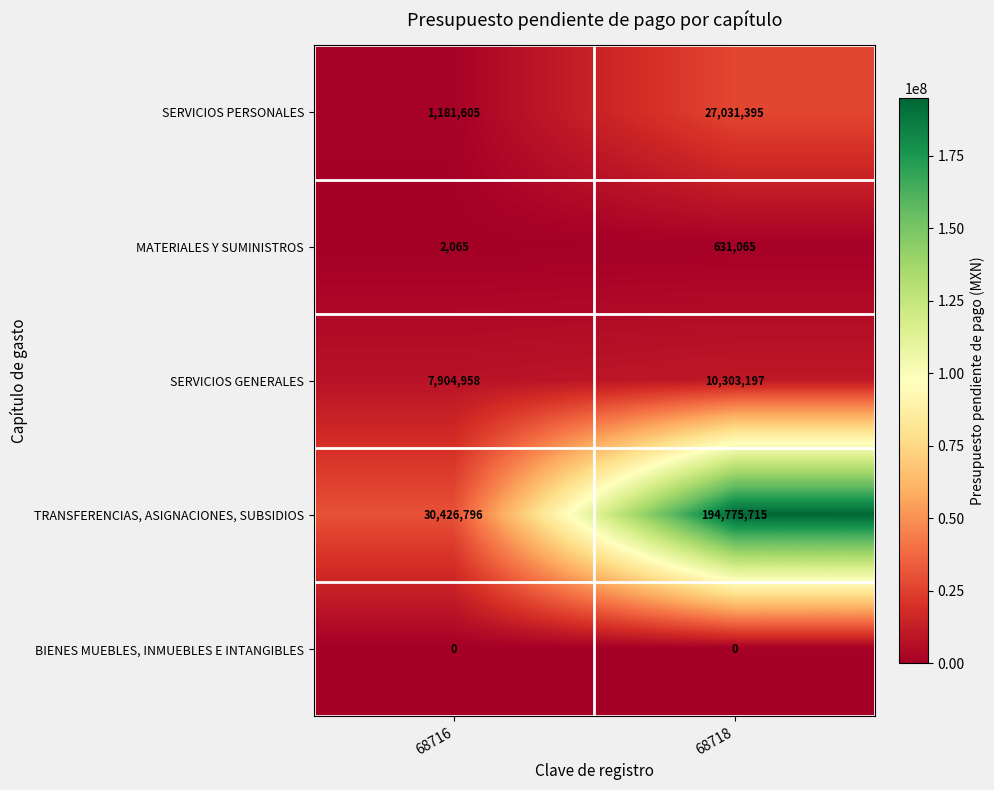

Which series has the largest range (max minus min)?

TRANSFERENCIAS, ASIGNACIONES, SUBSIDIOS